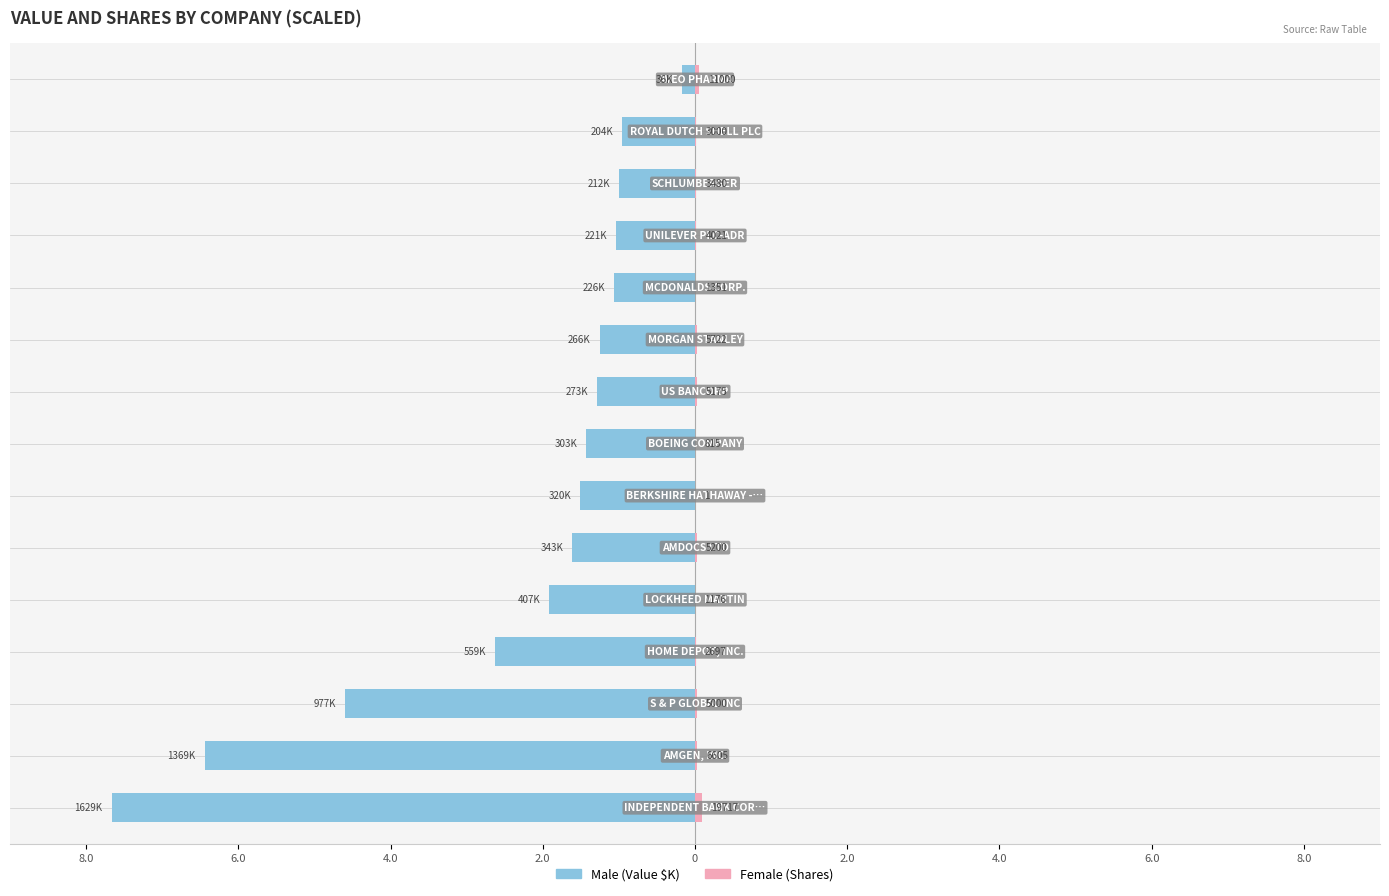

What is the difference between the maximum and second lowest values in the Female series?

0.1